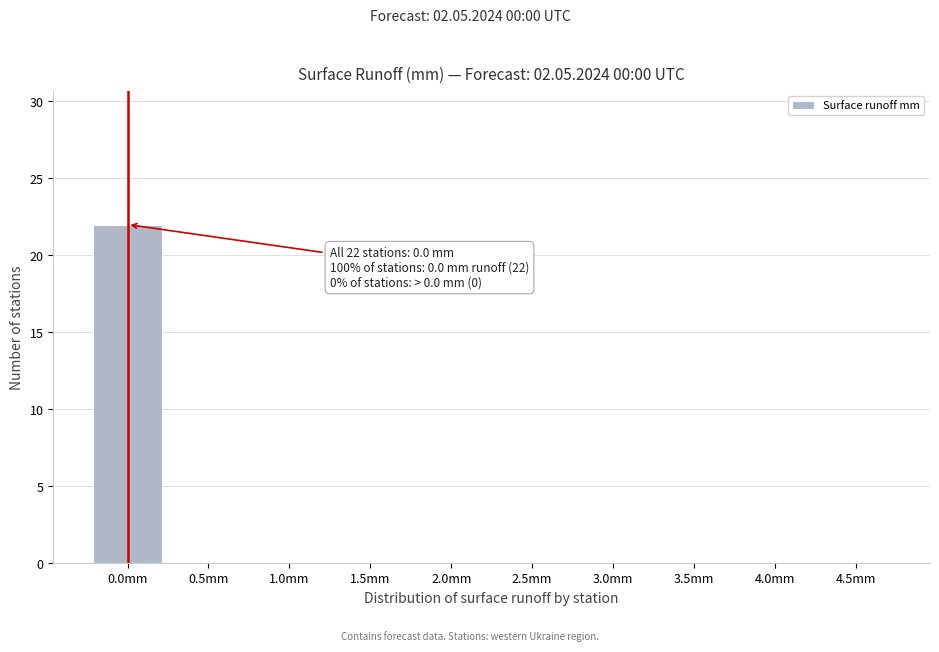

Reading right to left, extract all data points from this chart.

4.5mm=0	4.0mm=0	3.5mm=0	3.0mm=0	2.5mm=0	2.0mm=0	1.5mm=0	1.0mm=0	0.5mm=0	0.0mm=22